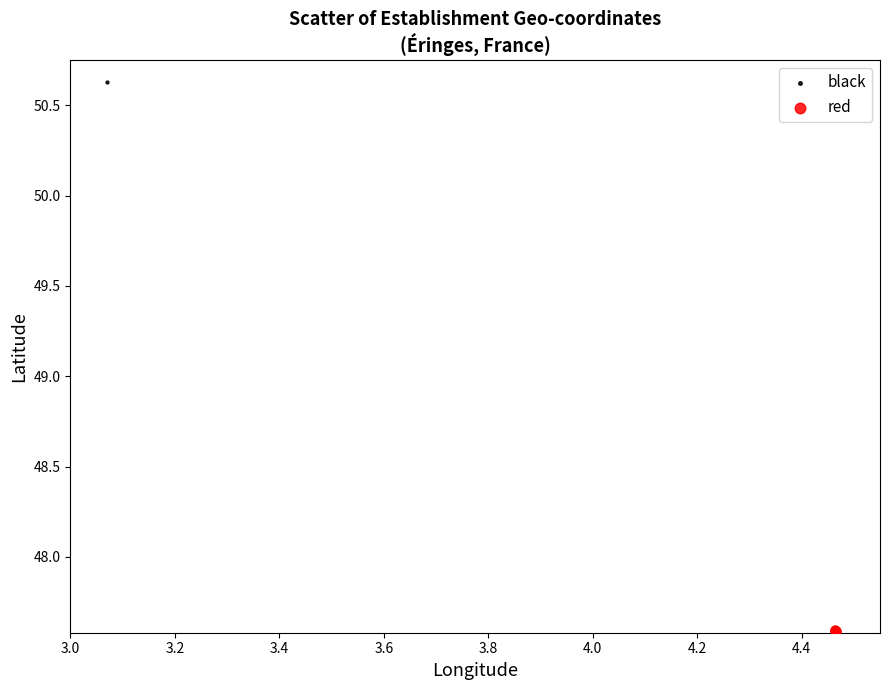

Which series has the widest spread of Y values?

black